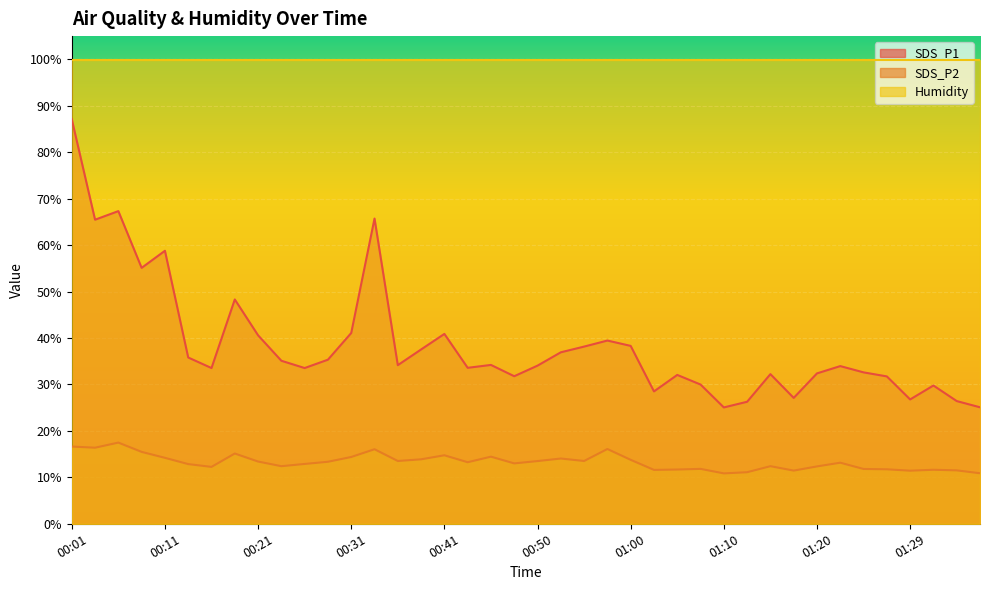

True or false: SDS_P1 and SDS_P2 intersect in this chart.

False